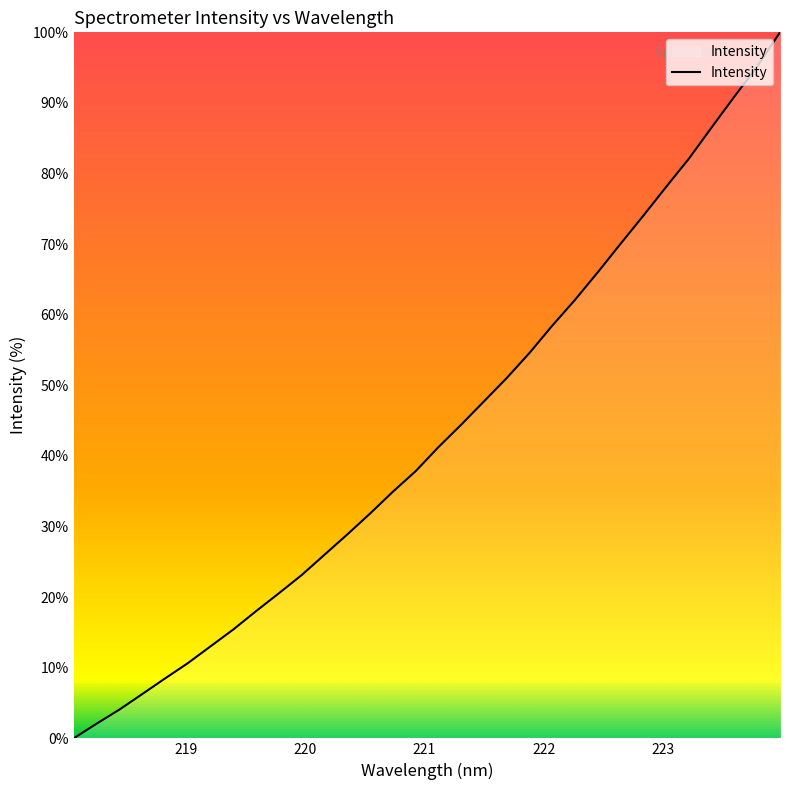

What is the sum of all values?

1383.8